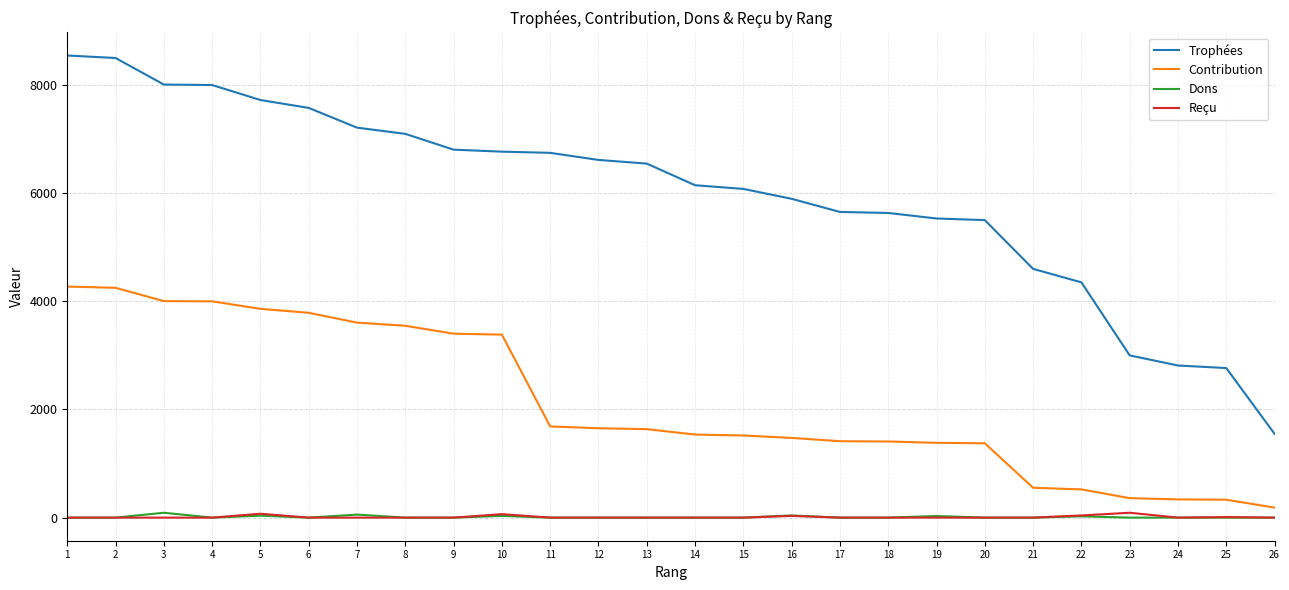

What is the total value across all series at 7?

10874